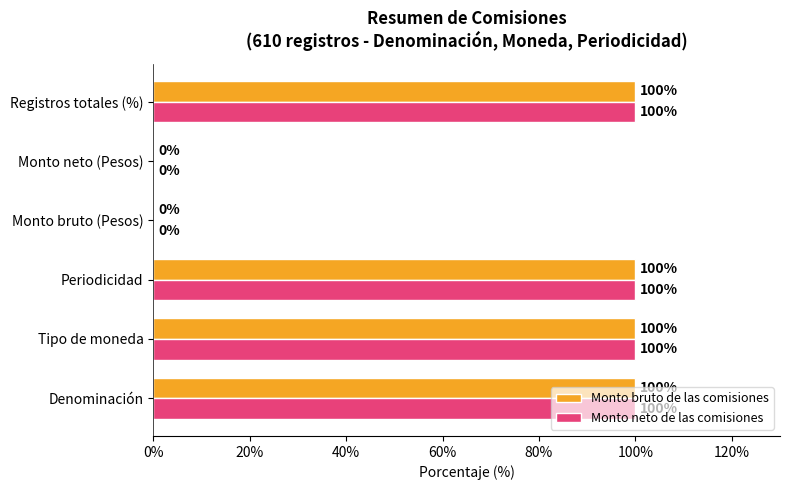

What is the sum of all Monto neto de las comisiones values?

400